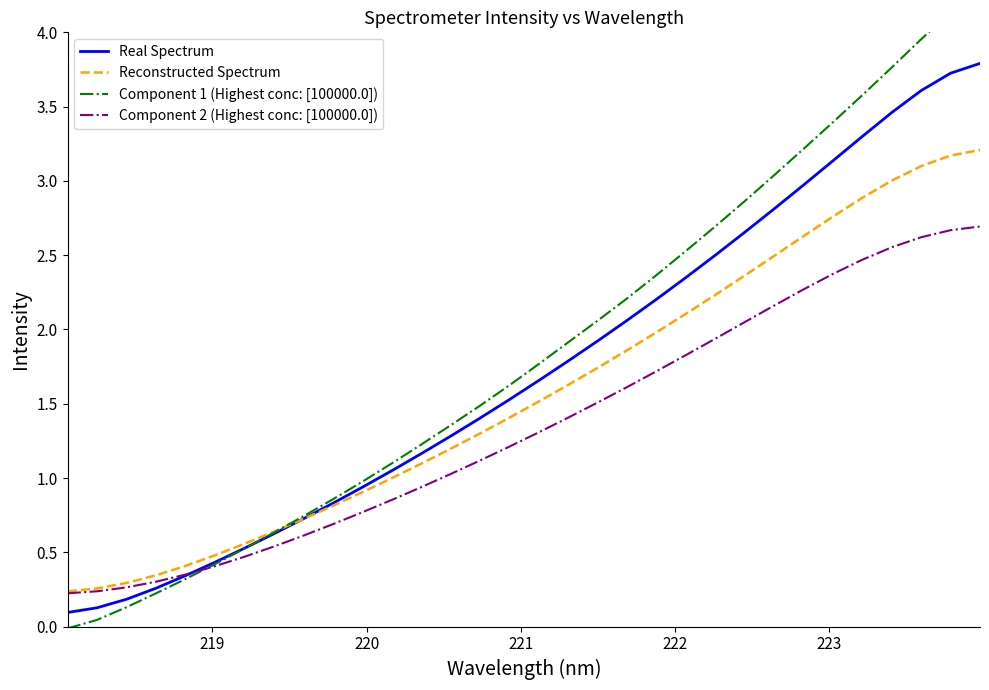

Rank the series by their maximum value, from highest to lowest.

Component 1 (Highest conc: [100000.0]), Real Spectrum, Reconstructed Spectrum, Component 2 (Highest conc: [100000.0])